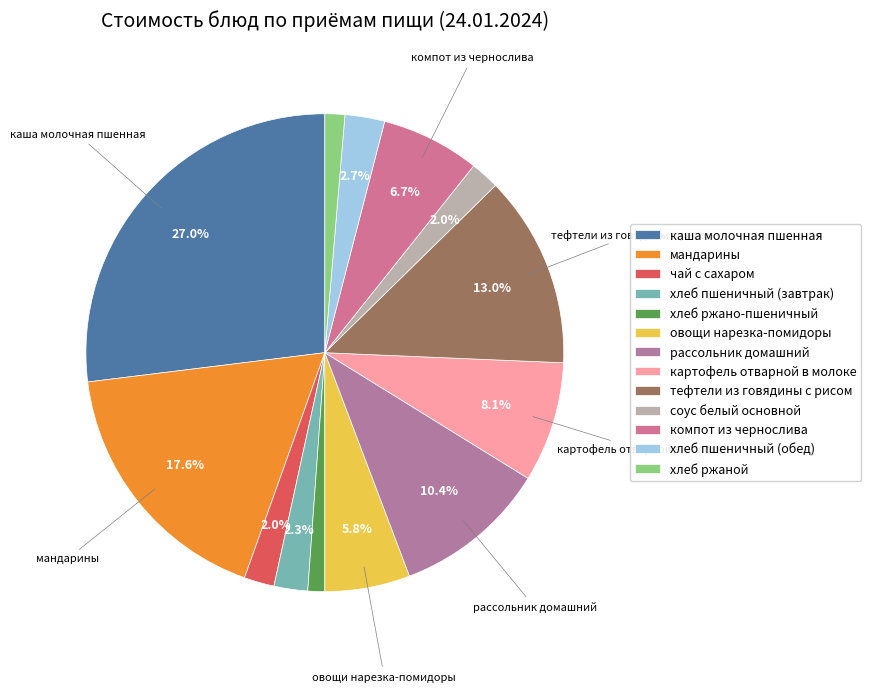

Between хлеб пшеничный (завтрак) and компот из чернослива, which is larger?

компот из чернослива